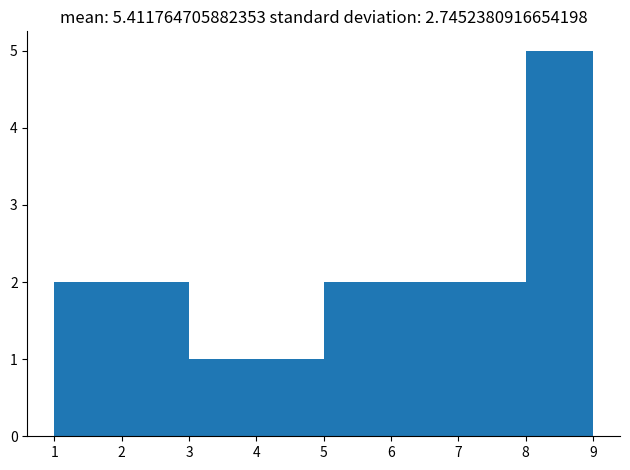

Over which range of the x-axis is the bar tallest?

8 to 9